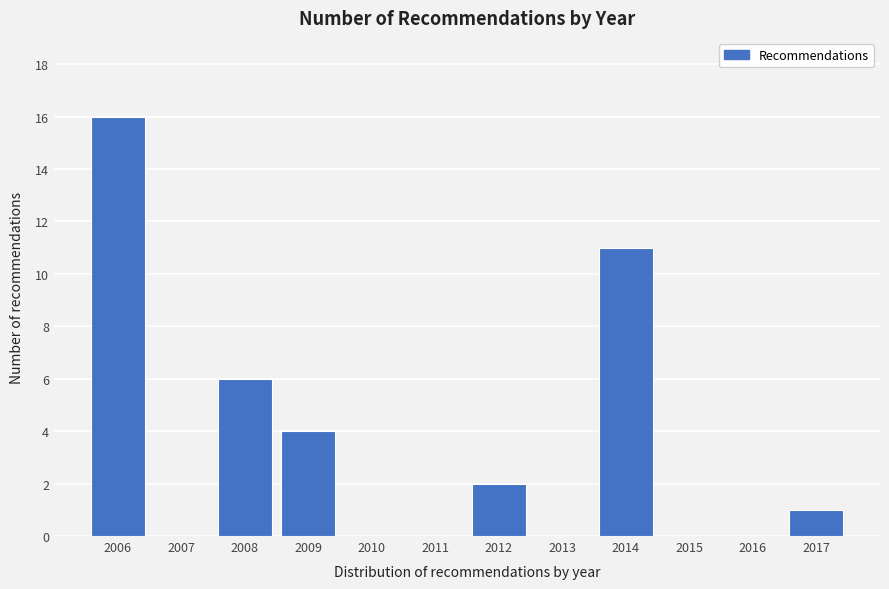

Reading left to right, what are all the values shown in this chart?

2006=16	2007=0	2008=6	2009=4	2010=0	2011=0	2012=2	2013=0	2014=11	2015=0	2016=0	2017=1